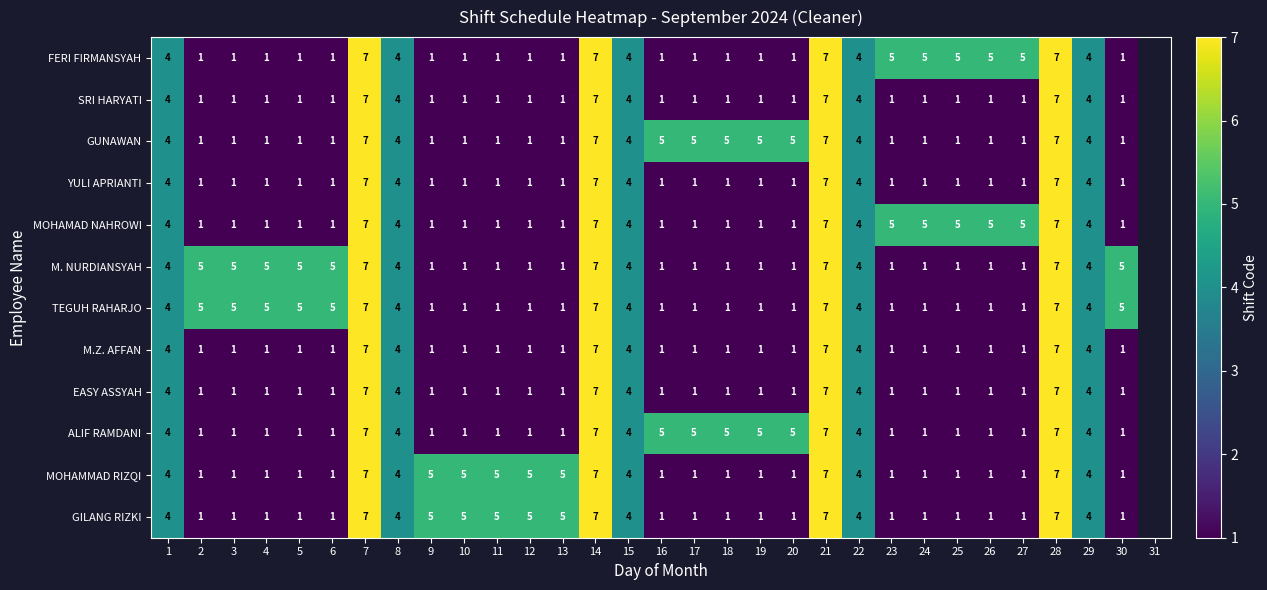

The value of M. NURDIANSYAH at 15 is 4. True or false?

True